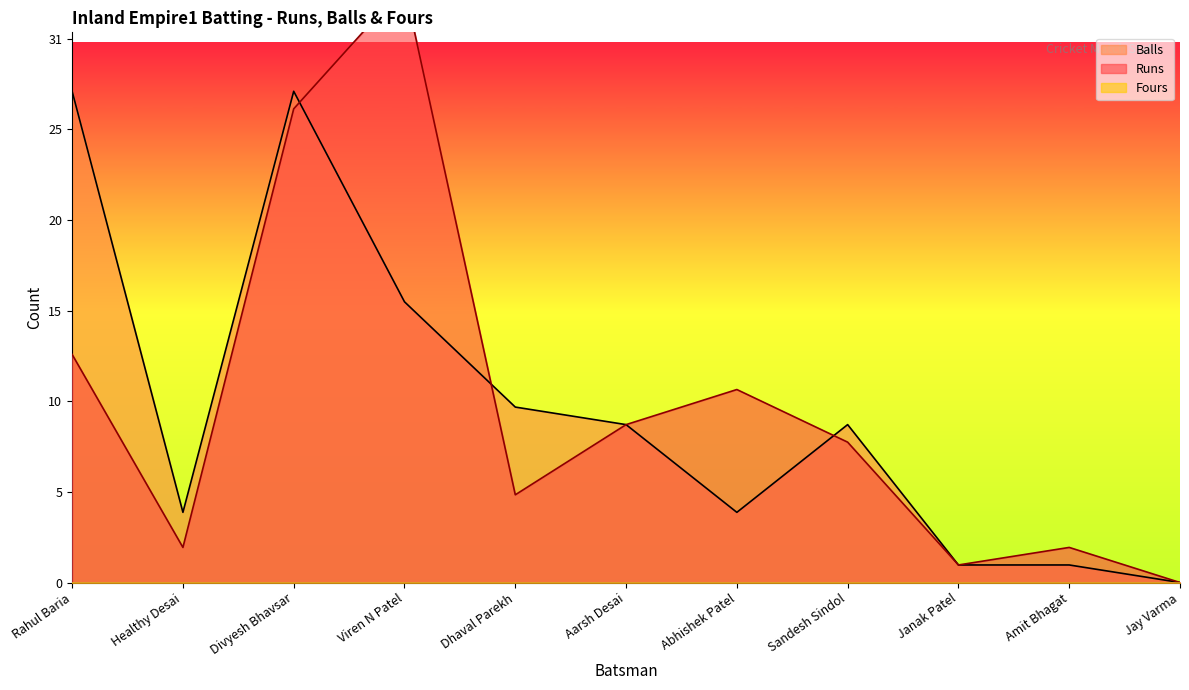

True or false: Balls has more than 1 interior local peaks.

True